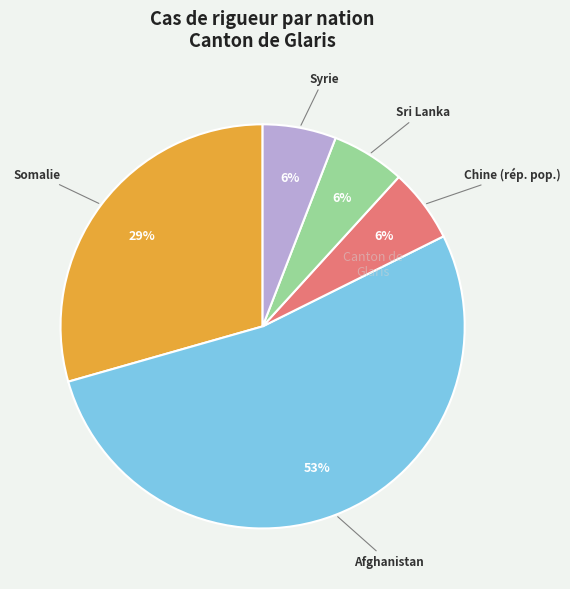

How many segments does this pie chart have?

5